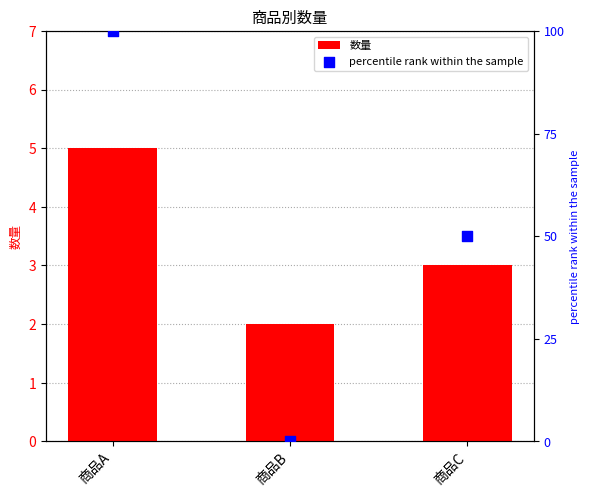

At how many categories does at least one series exceed 6?

2